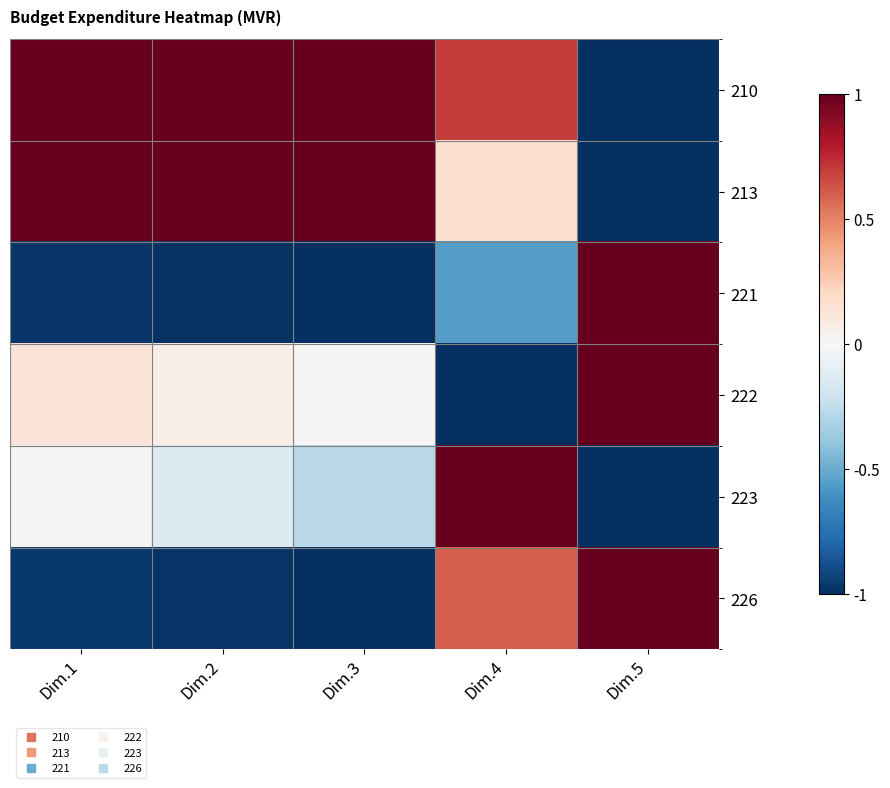

At how many categories does at least one series exceed 0?

5